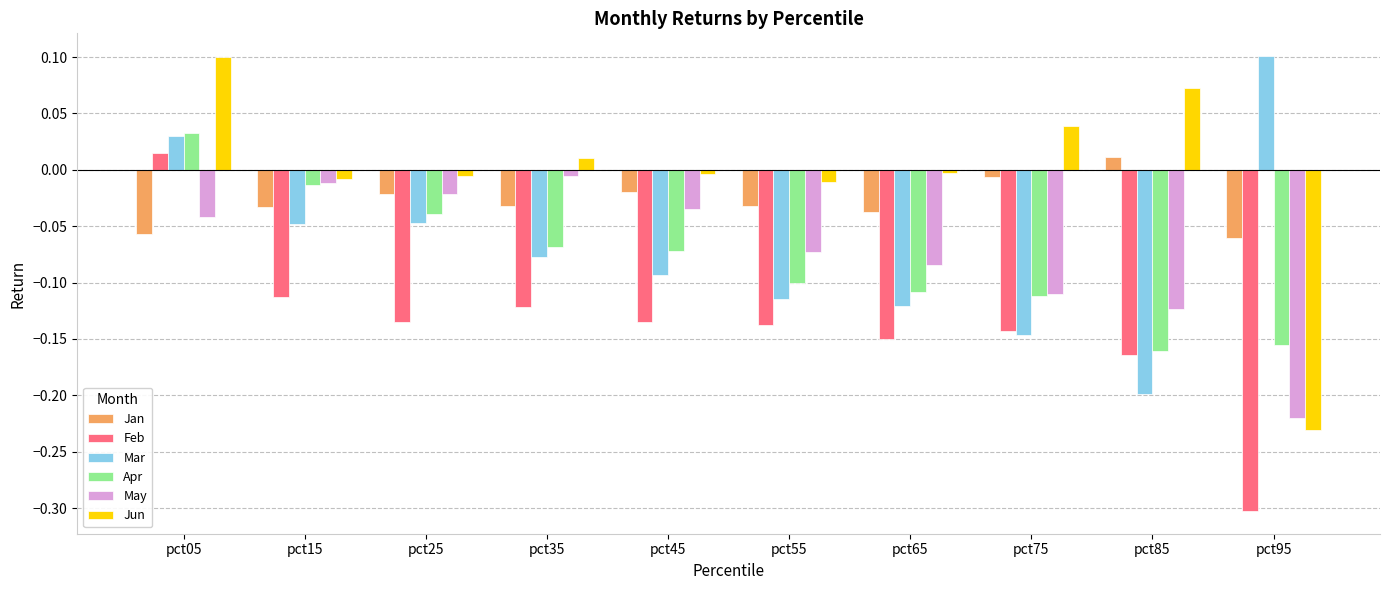

Which series changed the most between pct45 and pct65?

May